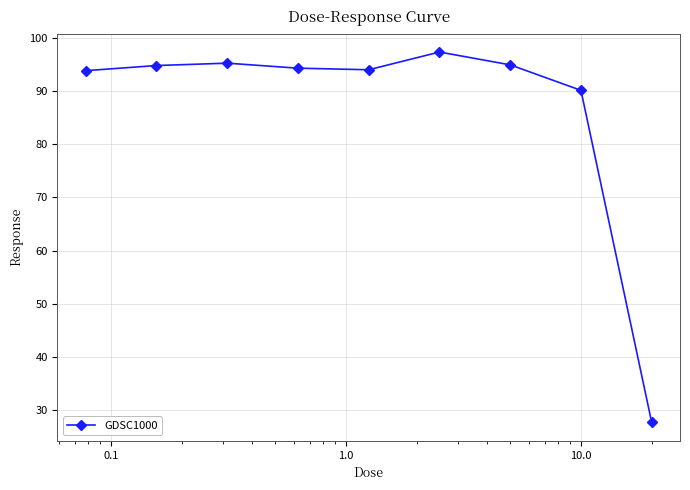

What is the average value?

86.9